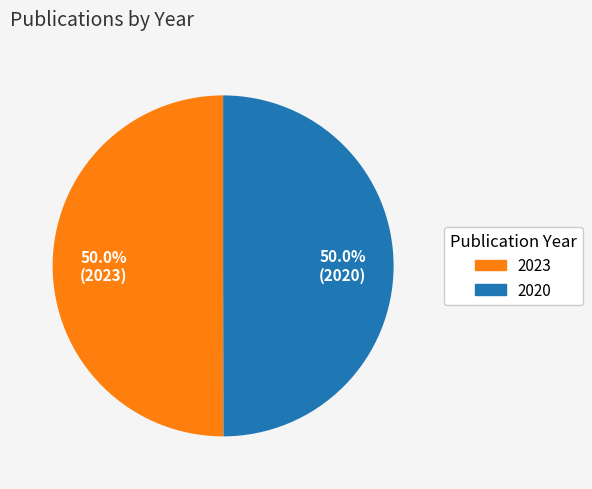

What percentage is NOT represented by 2020?

50.0%